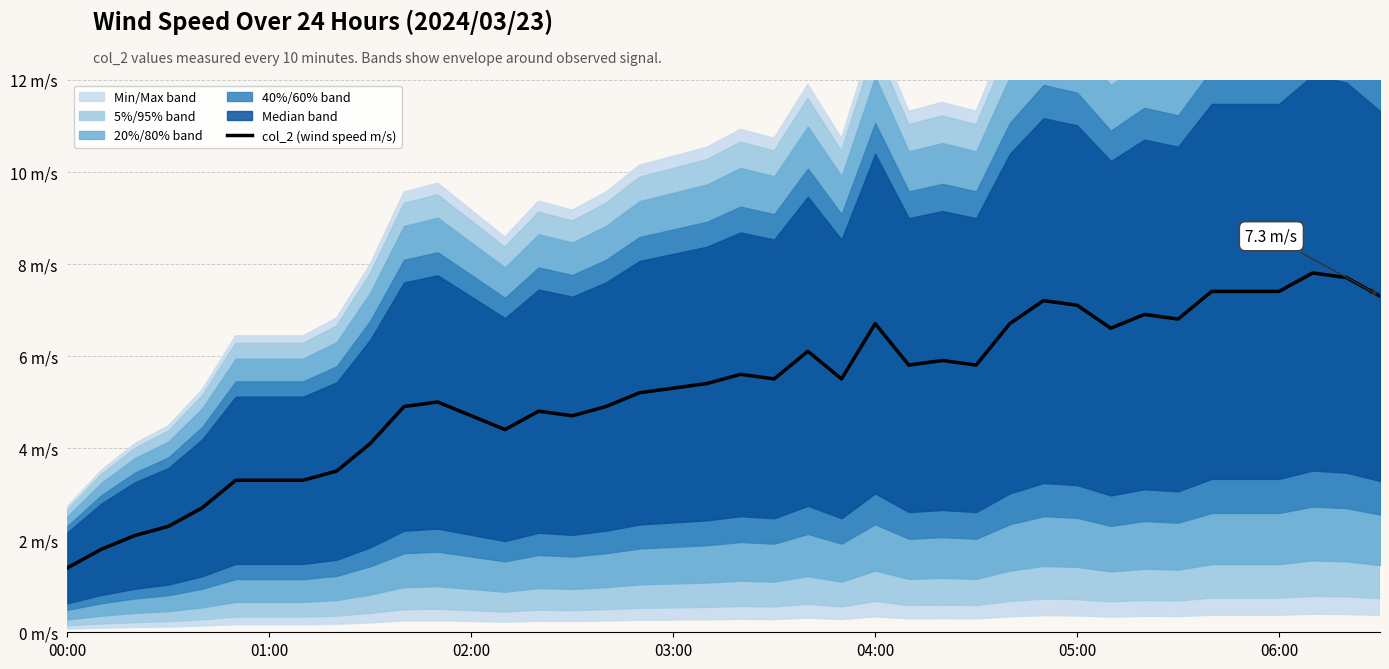

Reading left to right, extract all data points from this chart.

1.4	1.8	2.1	2.3	2.7	3.3	3.3	3.3	3.5	4.1	4.9	5.0	4.7	4.4	4.8	4.7	4.9	5.2	5.3	5.4	5.6	5.5	6.1	5.5	6.7	5.8	5.9	5.8	6.7	7.2	7.1	6.6	6.9	6.8	7.4	7.4	7.4	7.8	7.7	7.3